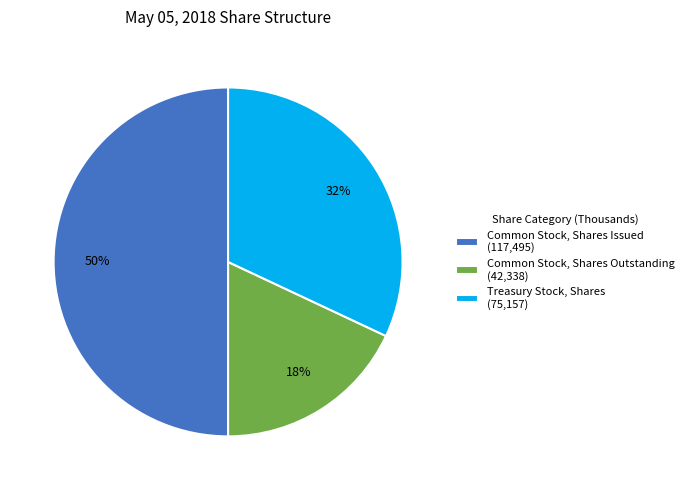

How many segments does this pie chart have?

3